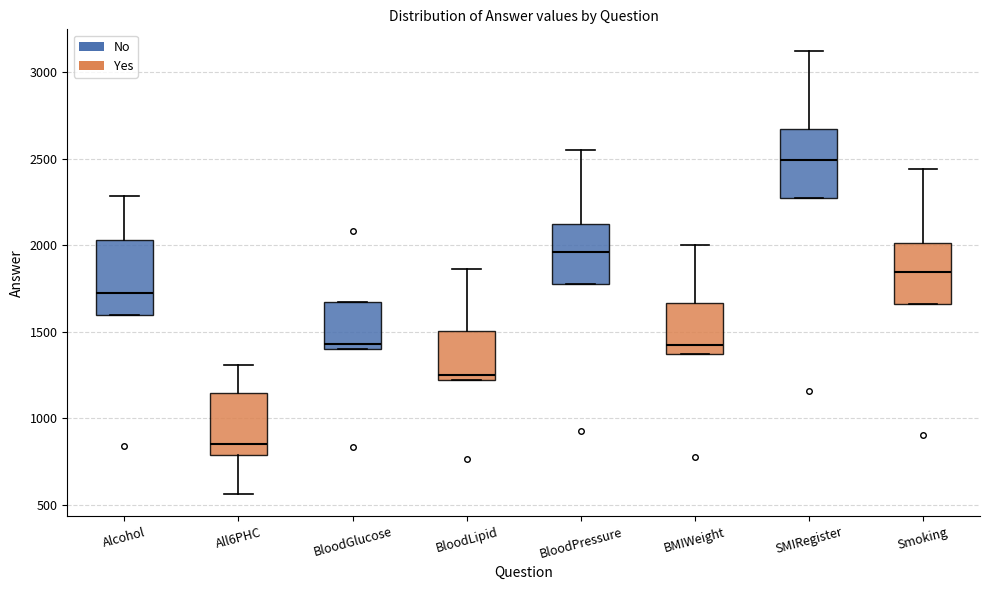

Reading left to right, transcribe this box plot: for each box, give where its median line is, the range the box spans, and where its two whiskers end, as read against the y-axis. The values are not printed on the chart, so give them approximately, as read against the axis.

Alcohol: median 1700, box 1600 to 2050, whiskers 1600 to 2300
All6PHC: median 850, box 800 to 1150, whiskers 550 to 1300
BloodGlucose: median 1450, box 1400 to 1650, whiskers 1400 to 1650
BloodLipid: median 1250, box 1200 to 1500, whiskers 1200 to 1850
BloodPressure: median 1950, box 1750 to 2150, whiskers 1750 to 2550
BMIWeight: median 1400, box 1350 to 1650, whiskers 1350 to 2000
SMIRegister: median 2500, box 2250 to 2650, whiskers 2250 to 3100
Smoking: median 1850, box 1650 to 2000, whiskers 1650 to 2450